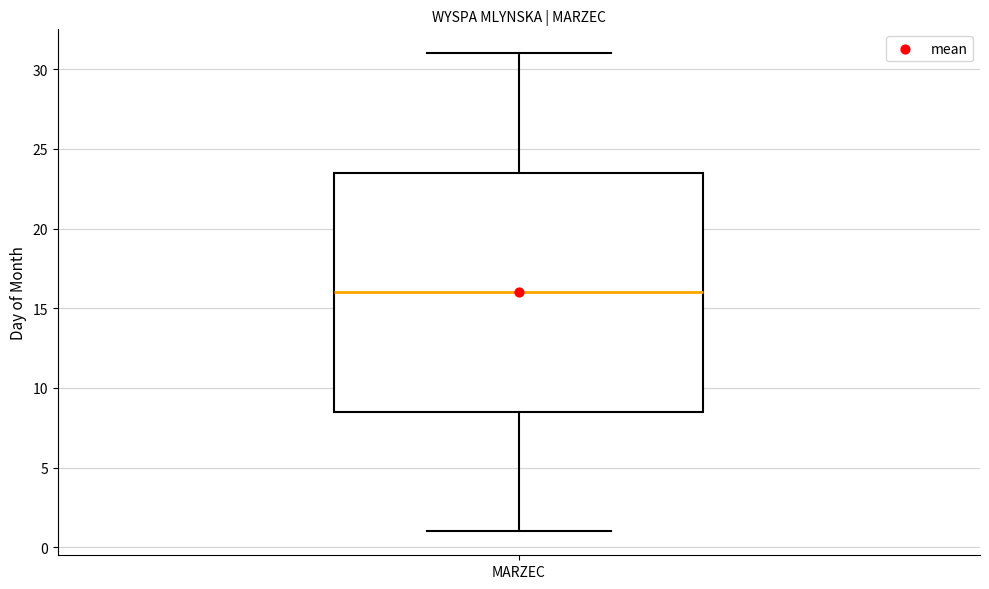

Where is the upper edge of the box for MARZEC on the y-axis? The values are not printed on the chart, so give them approximately, as read against the axis.

23.5